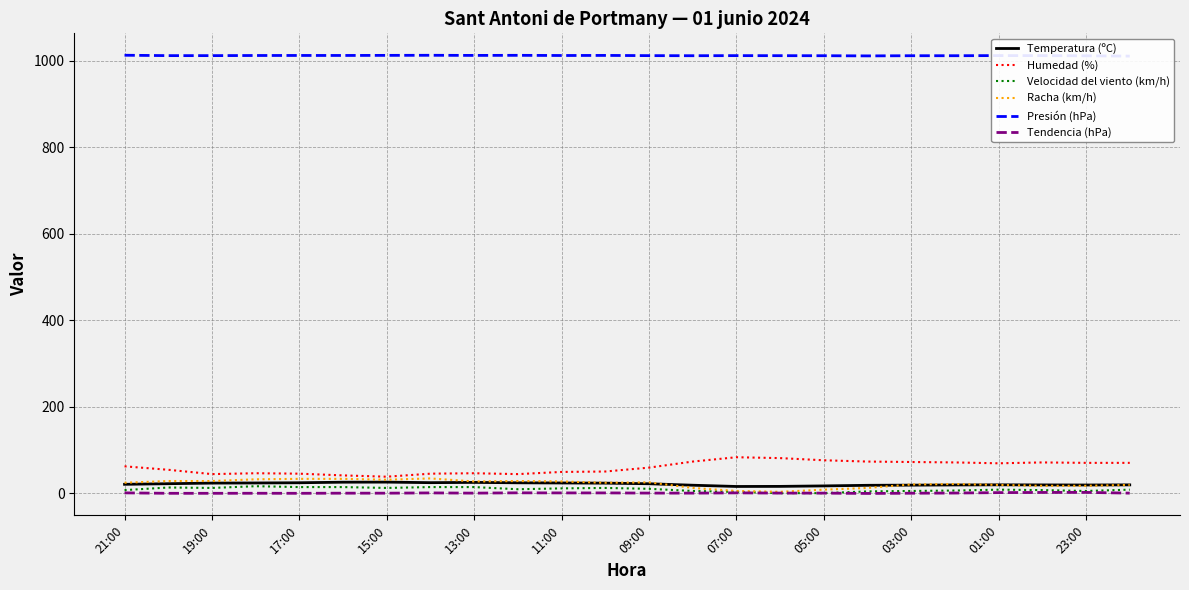

How many data points in Temperatura (ºC) are less than 21?

12